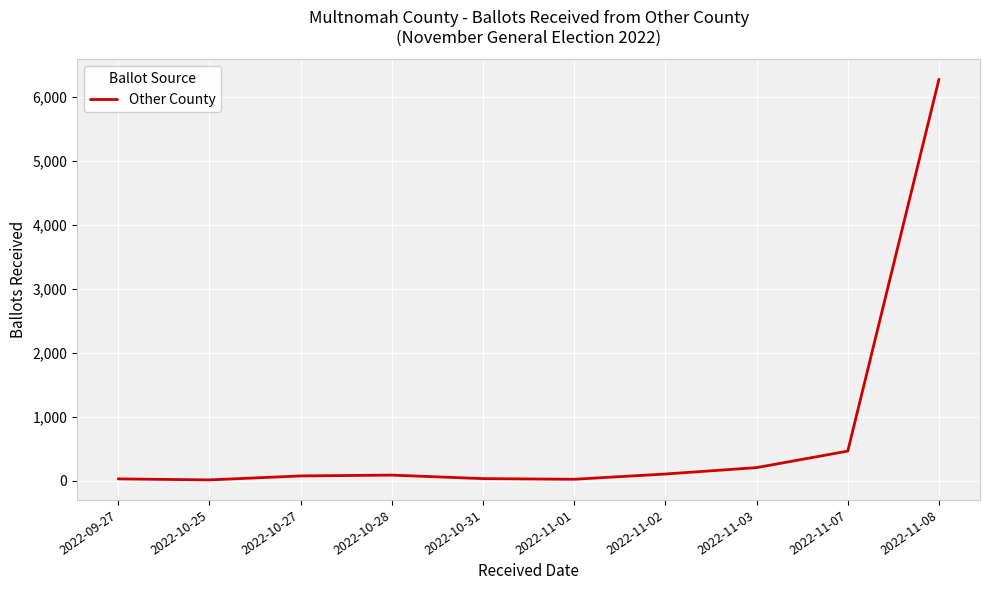

What is the difference between the maximum and minimum values?

6258